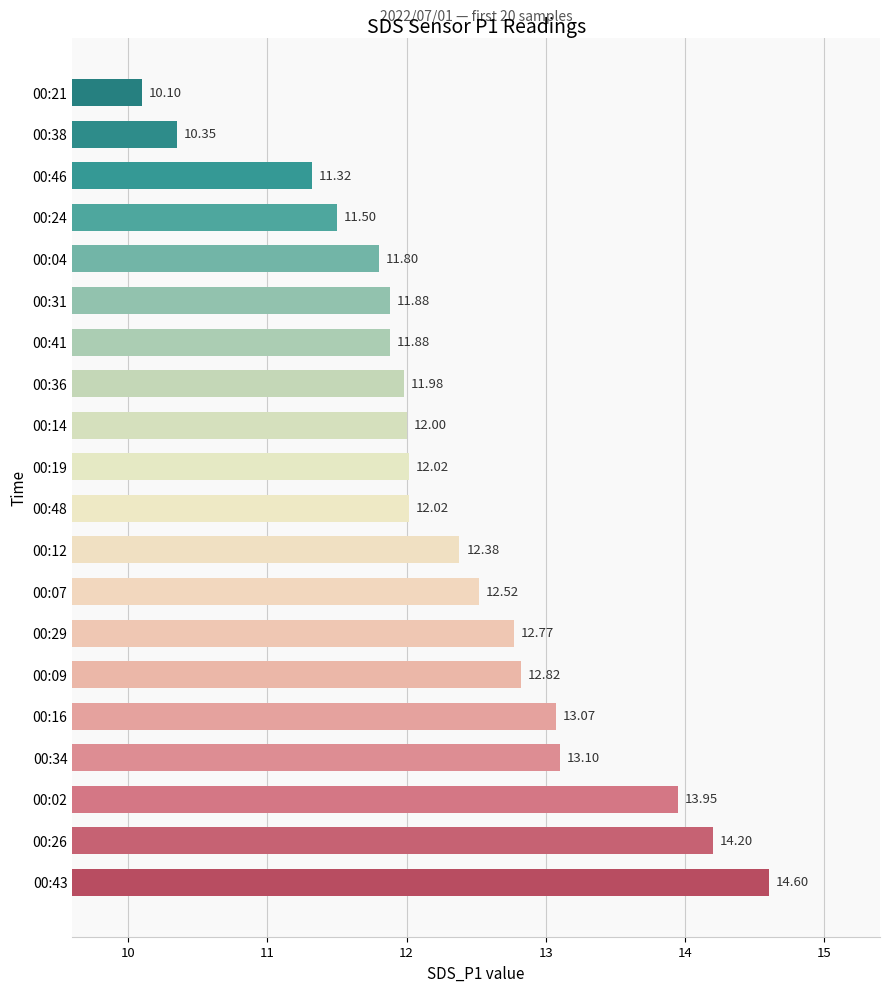

Which category has the lowest value across all series?

00:21